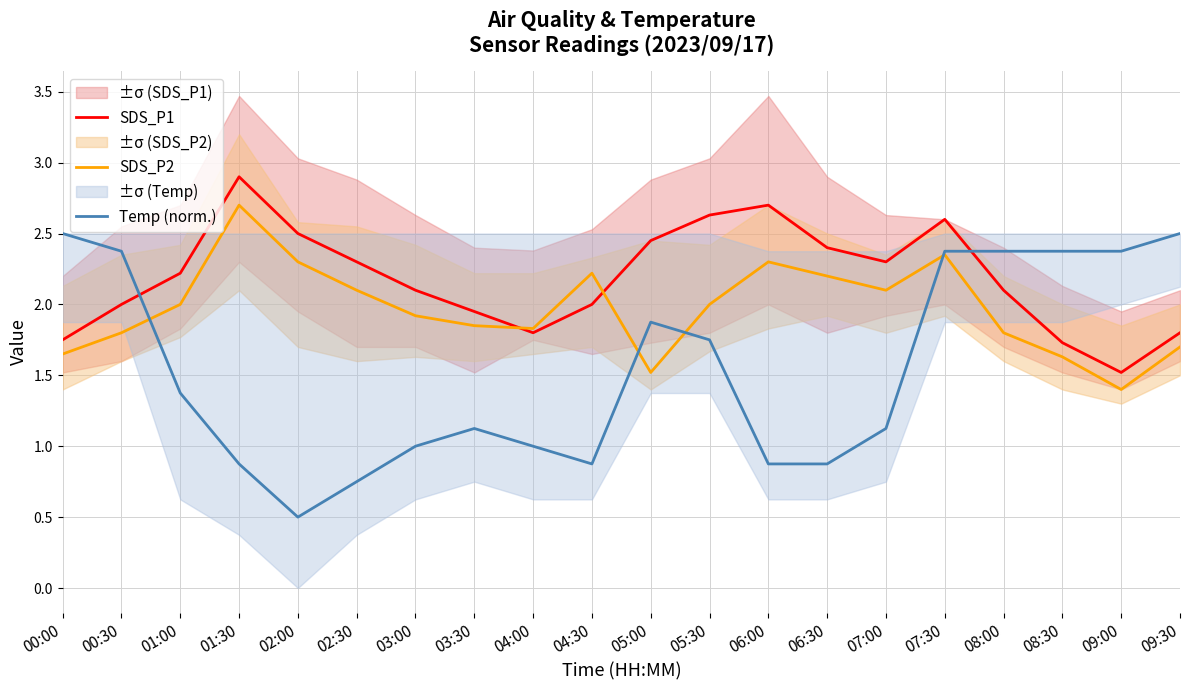

What is the maximum value shown in the chart?

2.9